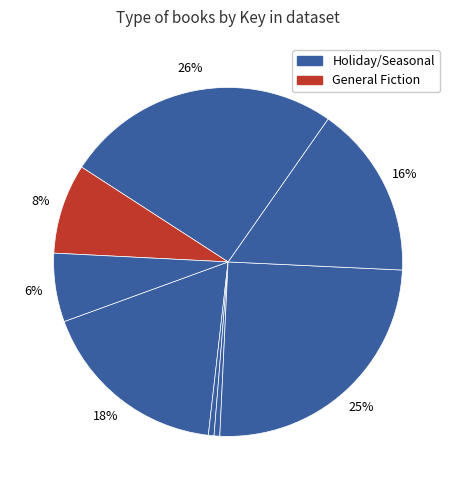

Count the number of slices in the pie.

8